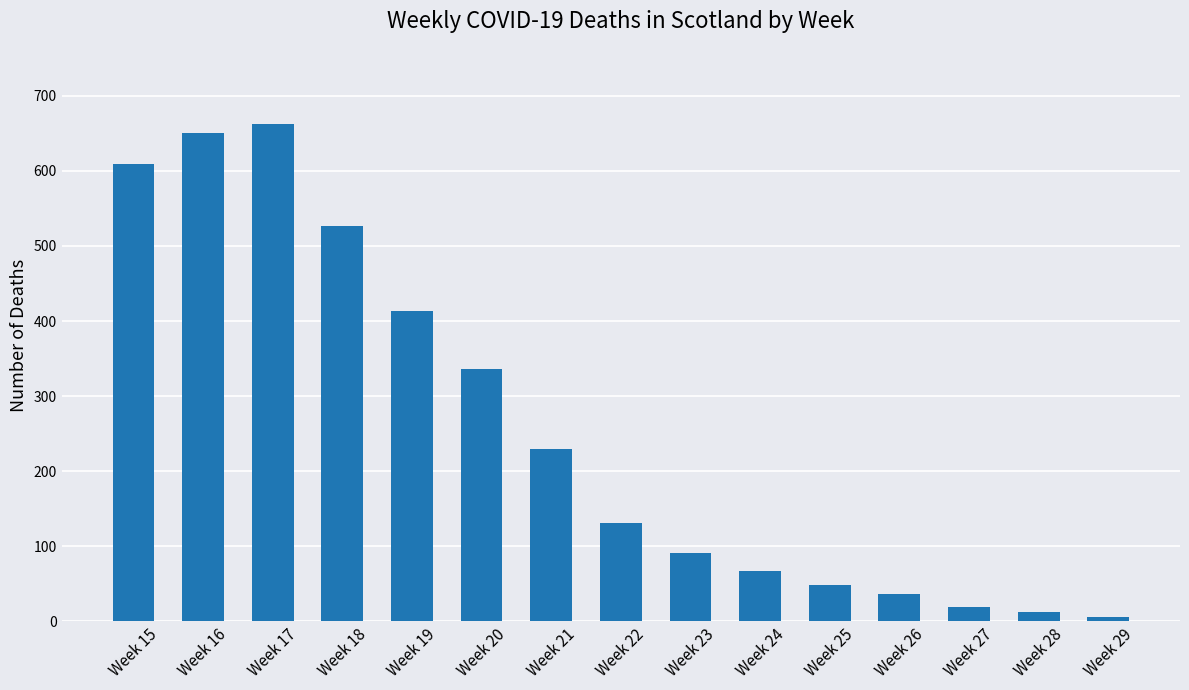

Reading left to right, extract all data points from this chart.

609	650	663	527	414	336	230	131	91	67	49	36	19	13	6